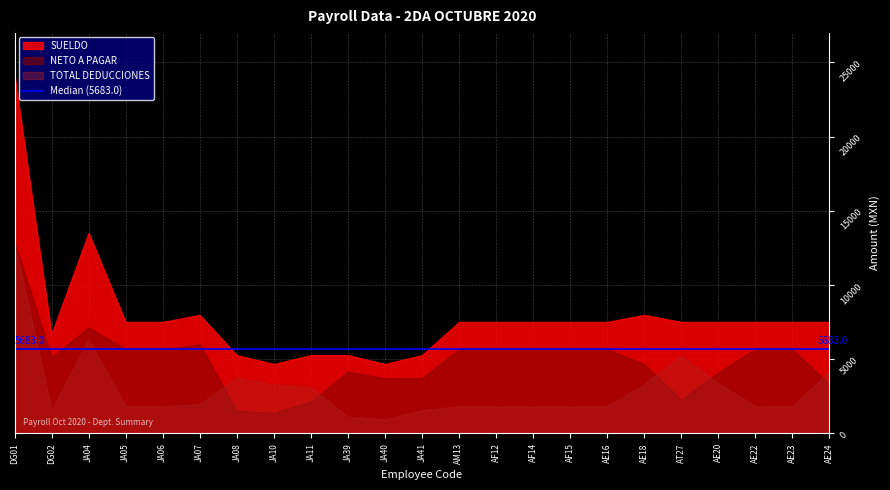

What is the difference between the TOTAL DEDUCCIONES values at AT27 and DG01?

7657.0